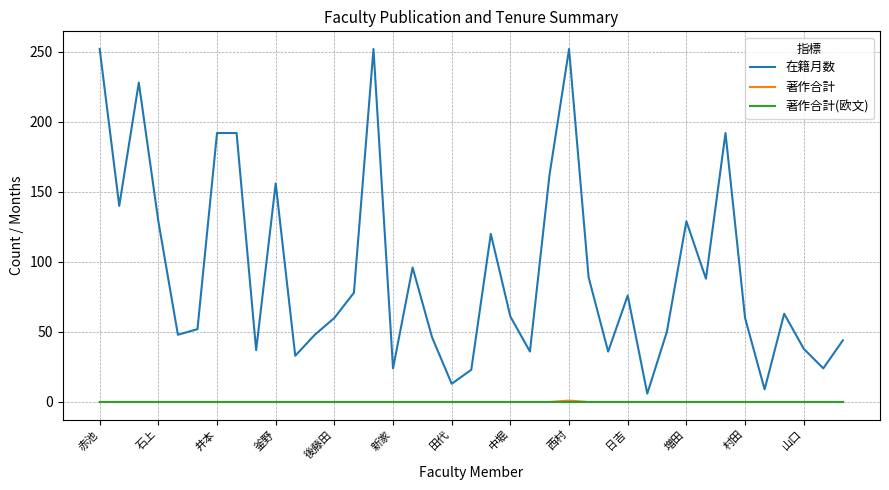

Which series has the largest range (max minus min)?

在籍月数